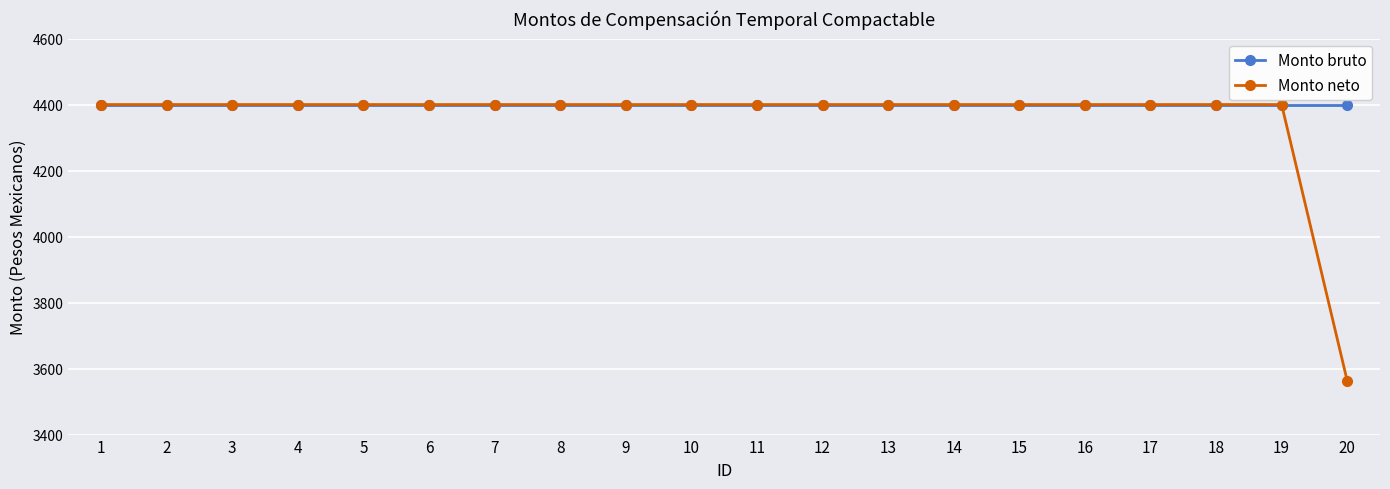

How many lines are shown in the chart?

2